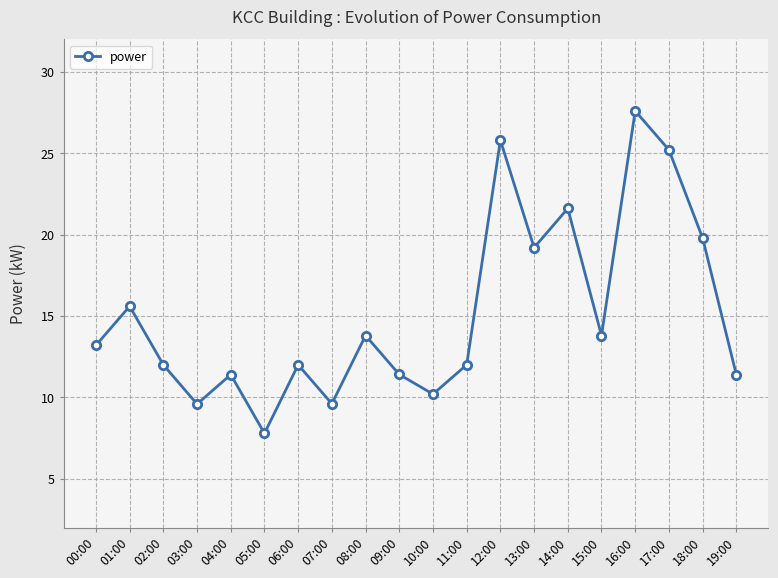

True or false: the data shows 3.3 at 09:00.

False